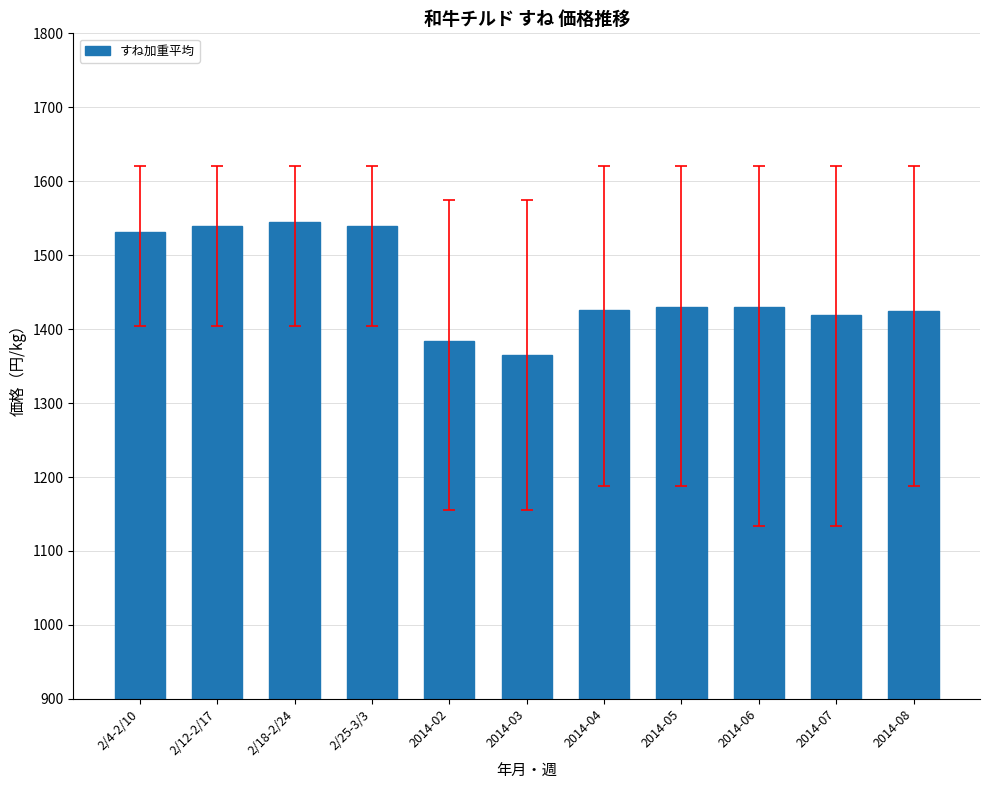

Is it true that the value at 2014-04 is 680.0?

False